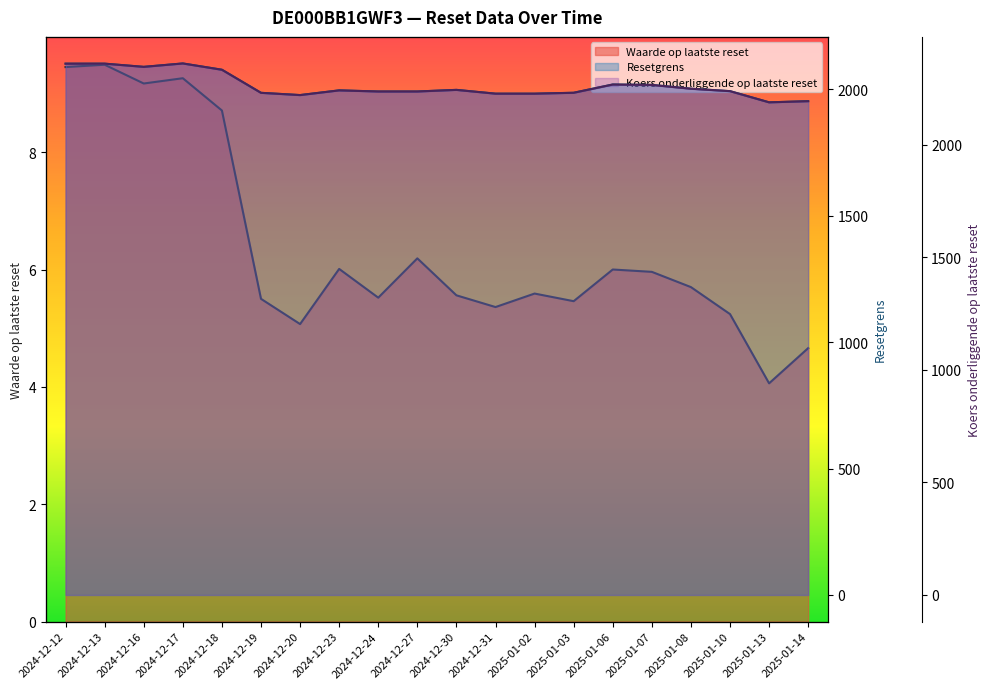

What is the label of the 4th point from the right?

2025-01-08